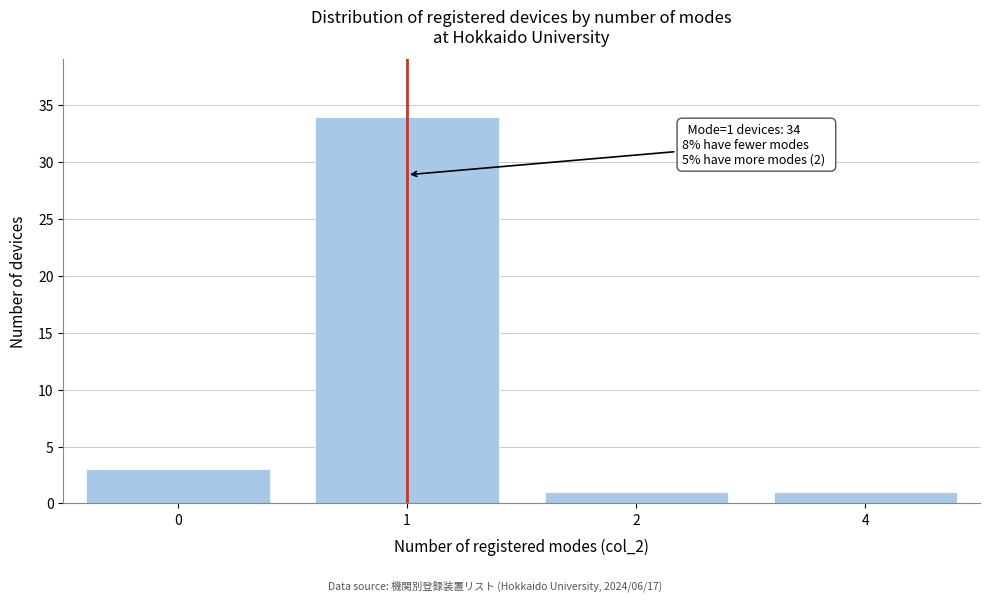

Reading right to left, transcribe all the data shown in this chart.

4=1	2=1	1=34	0=3